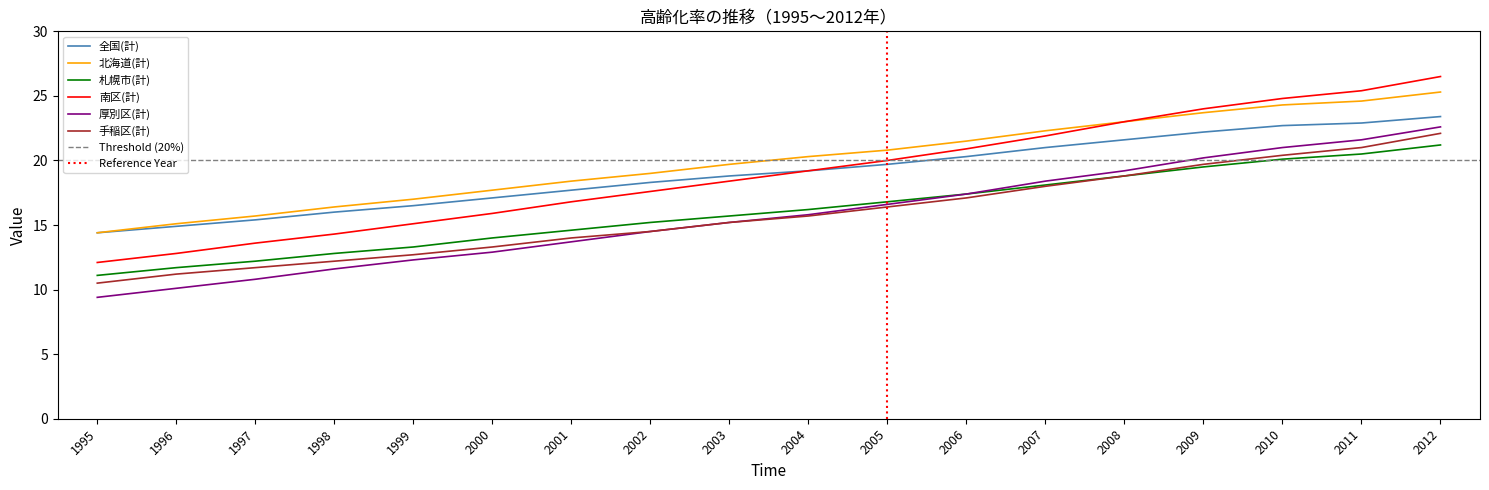

True or false: 南区(計) has a value of 23.0 at 2008.

True